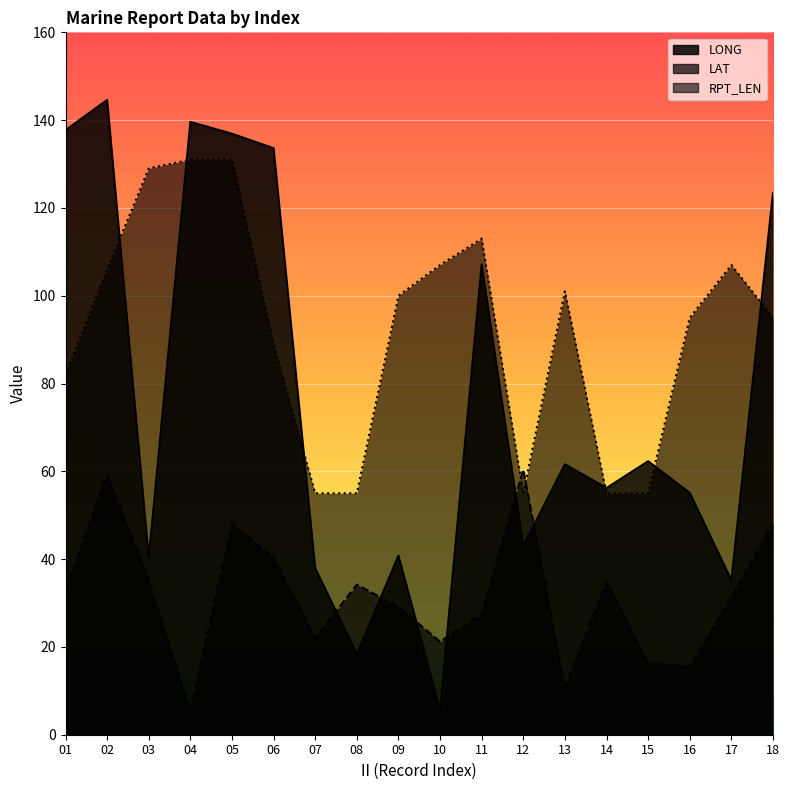

Where do LAT line and LONG line first cross each other?

07 and 08